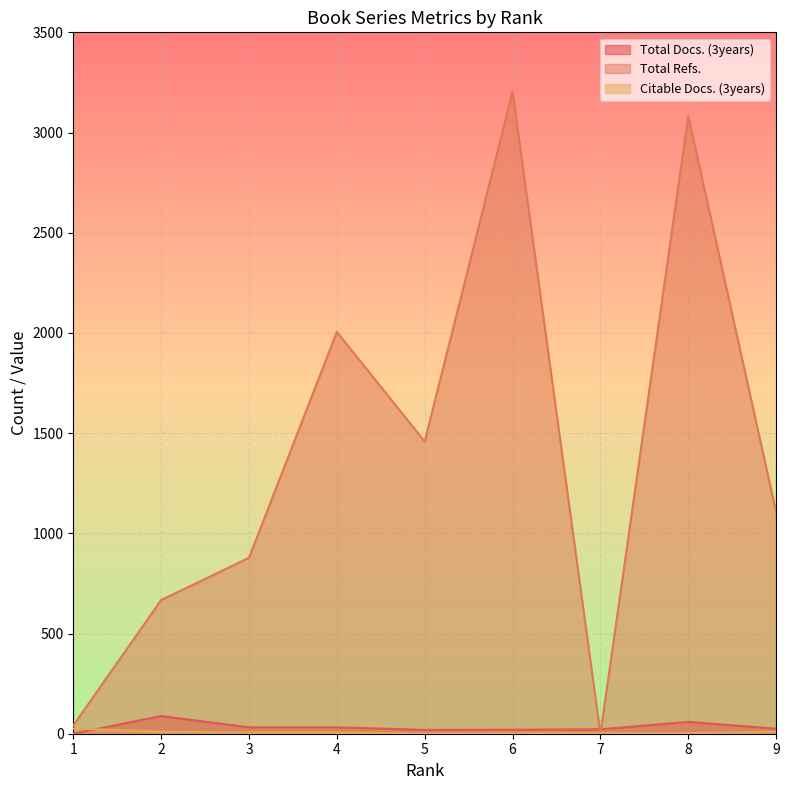

How many lines are shown in the chart?

3